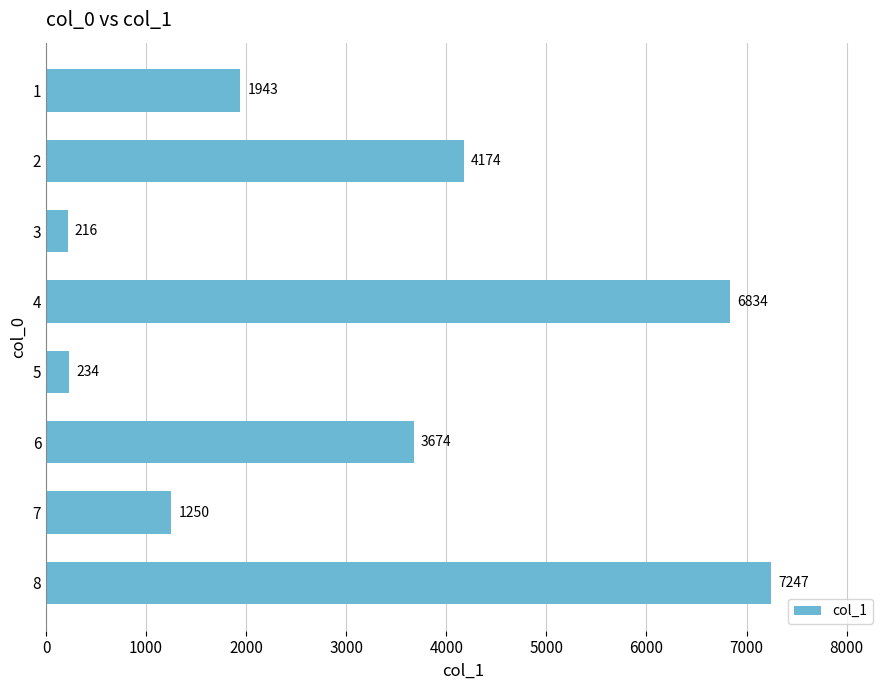

At which category does the chart reach its minimum across all series?

3